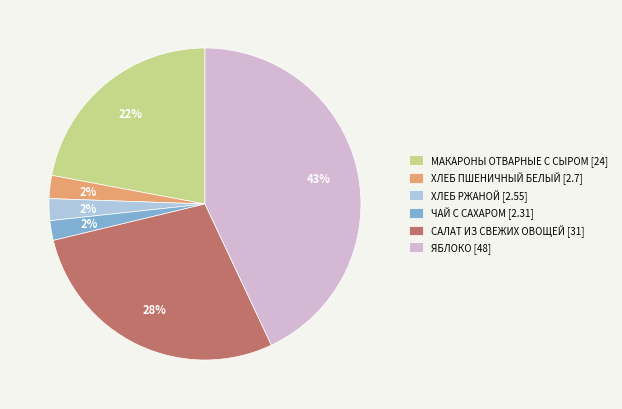

The ЯБЛОКО slice represents 43% of the pie. True or false?

True